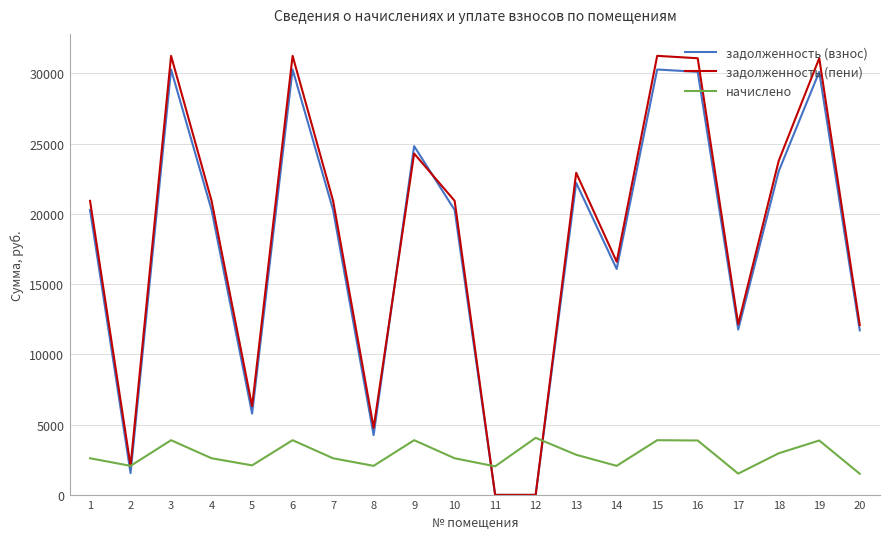

Between which two adjacent categories do задолженность (пени) and задолженность (взнос) first intersect?

8 and 9